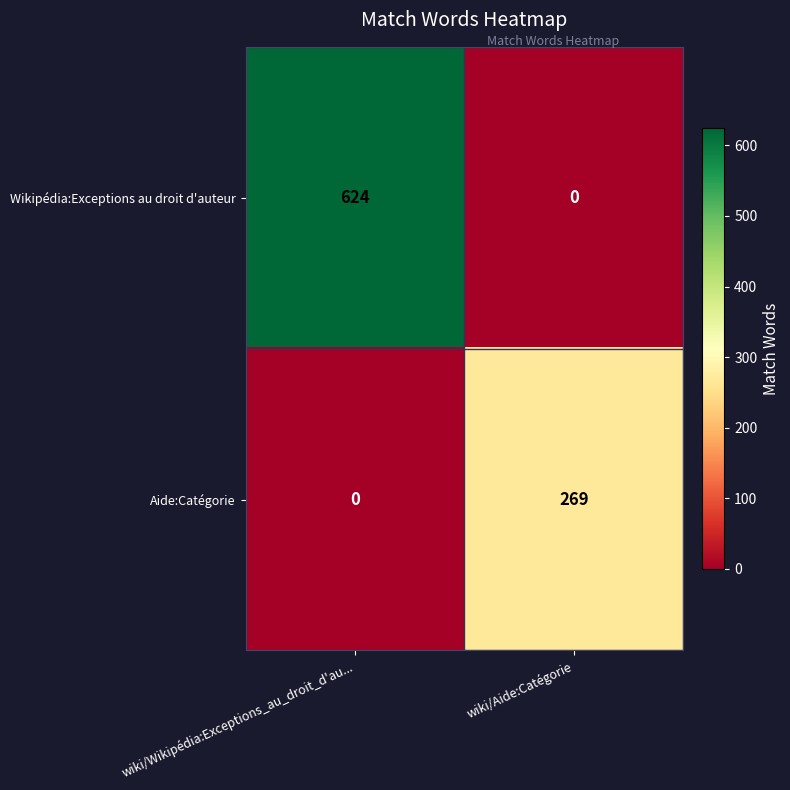

What is the difference between the maximum and minimum values in the Wikipédia:Exceptions au droit d'auteur series?

624